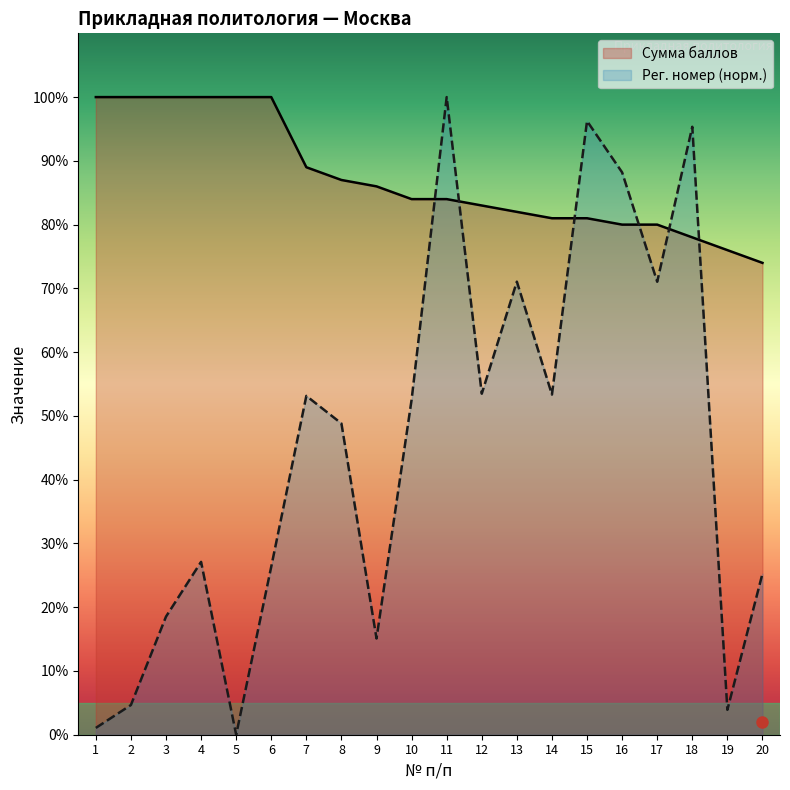

The Сумма баллов series shows 54.7 at 7. True or false?

False